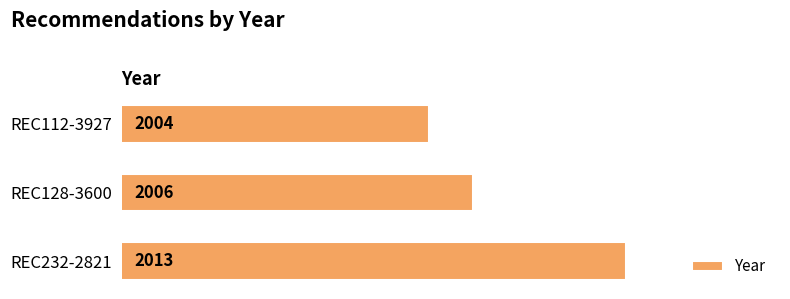

How many values are between 2004 and 2013?

3